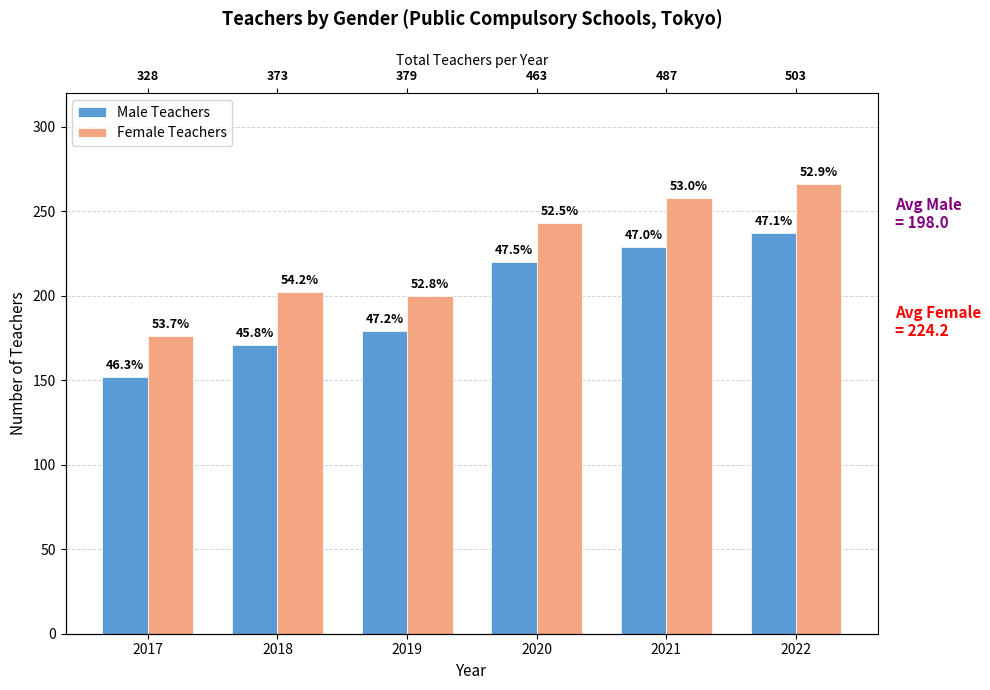

What is the sum of all Male Teachers values?

1188